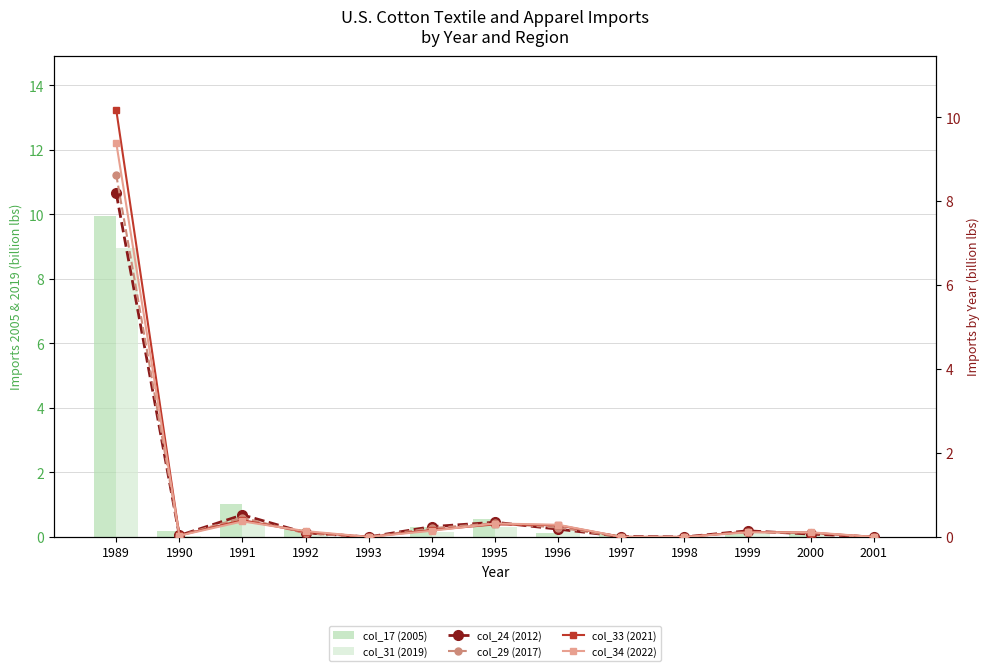

What is the value of the col_29 (2017) bar at the 6th from the left?

0.2